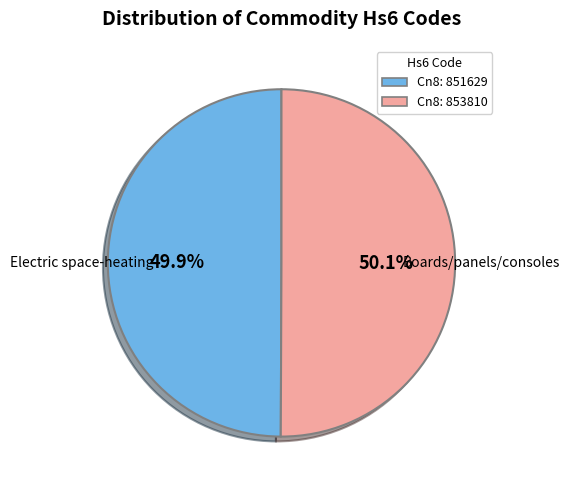

Is there a majority slice in this chart?

Yes